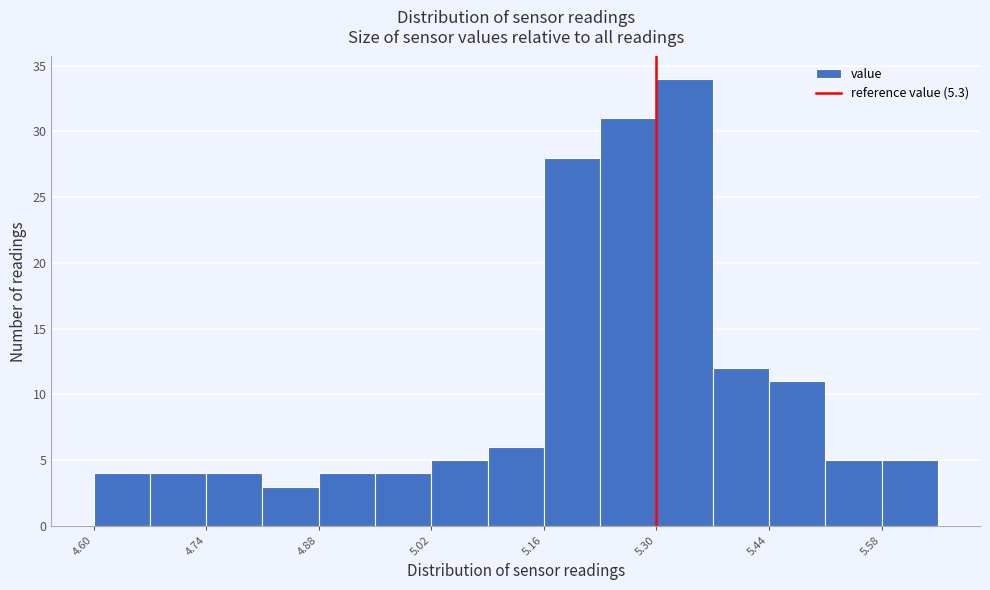

Around what value on the x-axis is the tallest bar? Give the approximate position of its centre, as read against the axis.

5.34